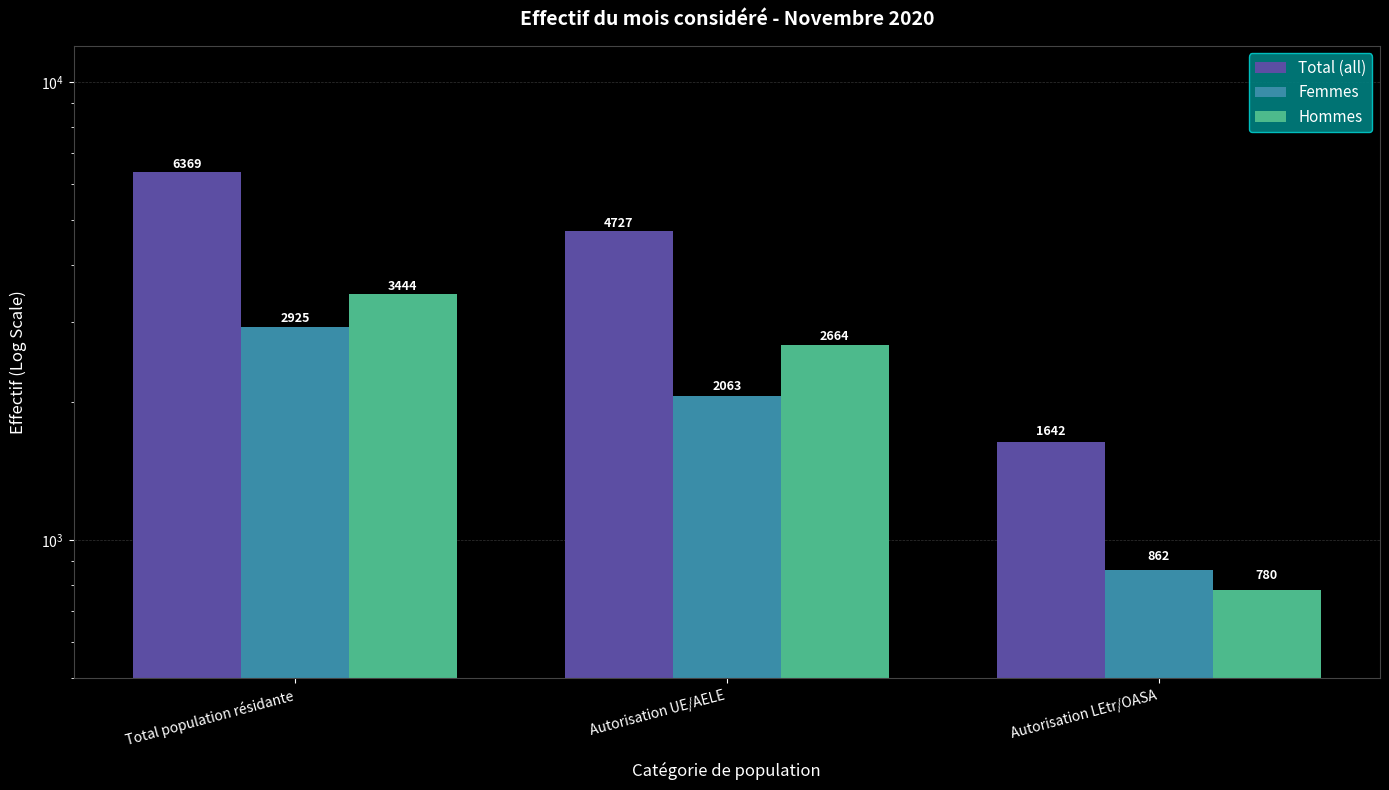

What is the difference between the Total (all) values at Autorisation LEtr/OASA and Autorisation UE/AELE?

3085